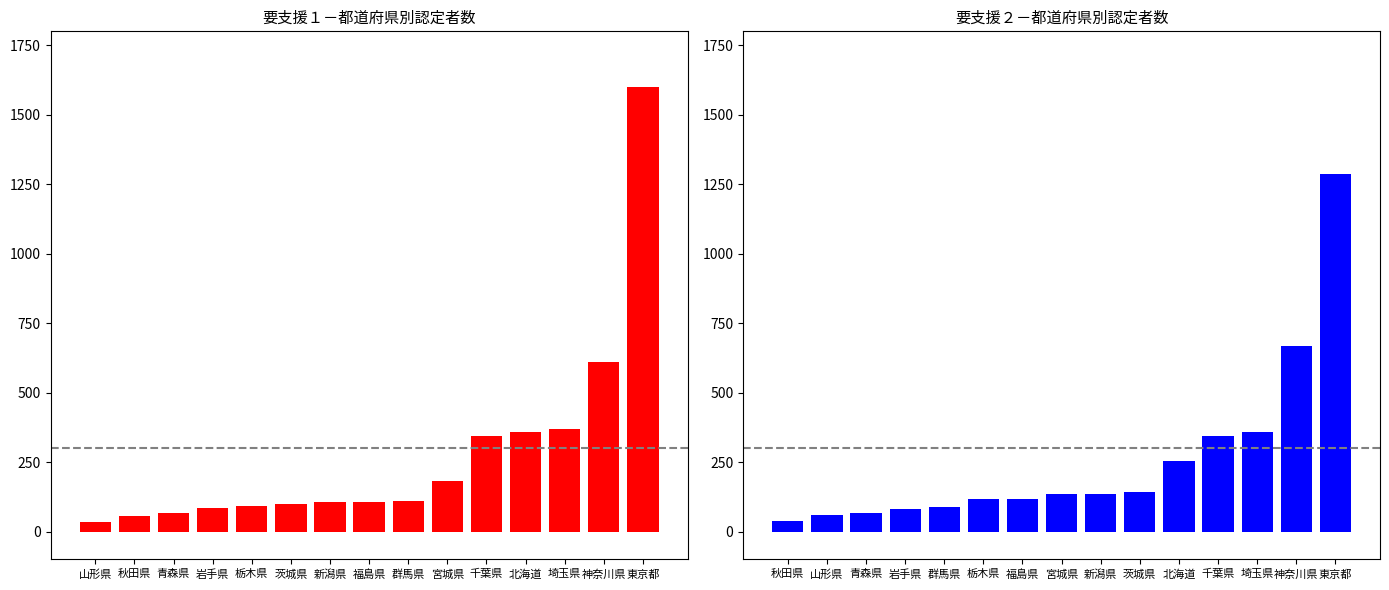

Which series has the largest total across all categories?

要支援１